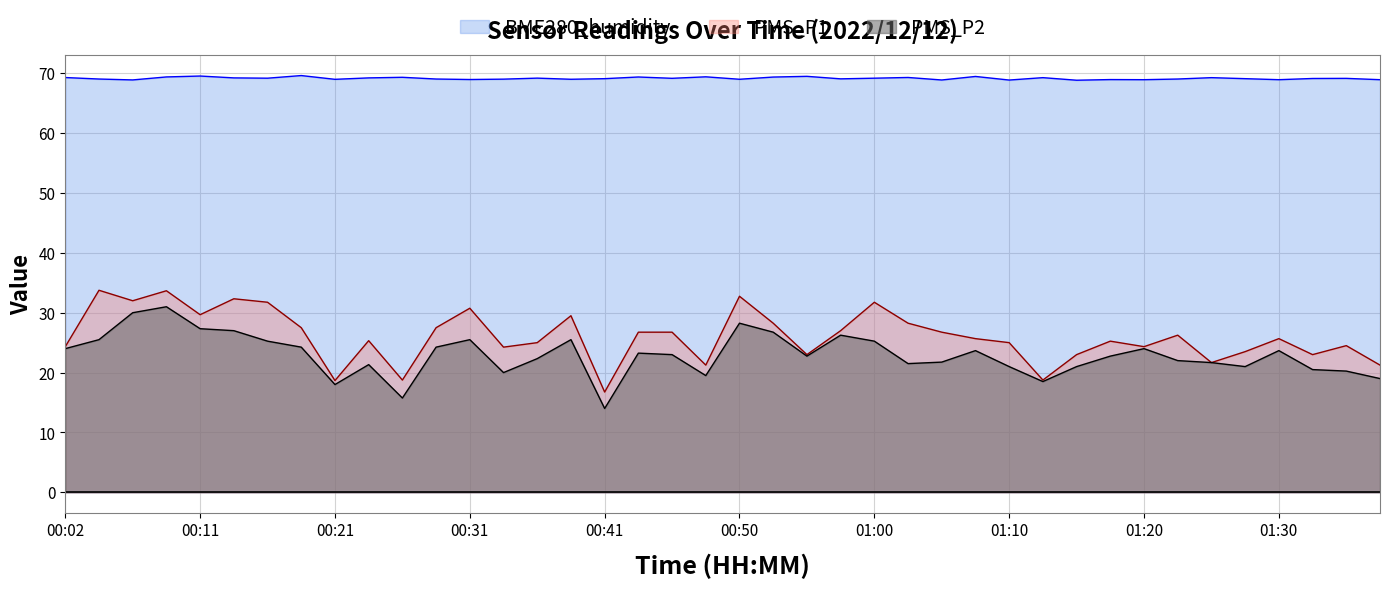

What is the difference between the PMS_P2 values at 00:43 and 00:46?

0.2